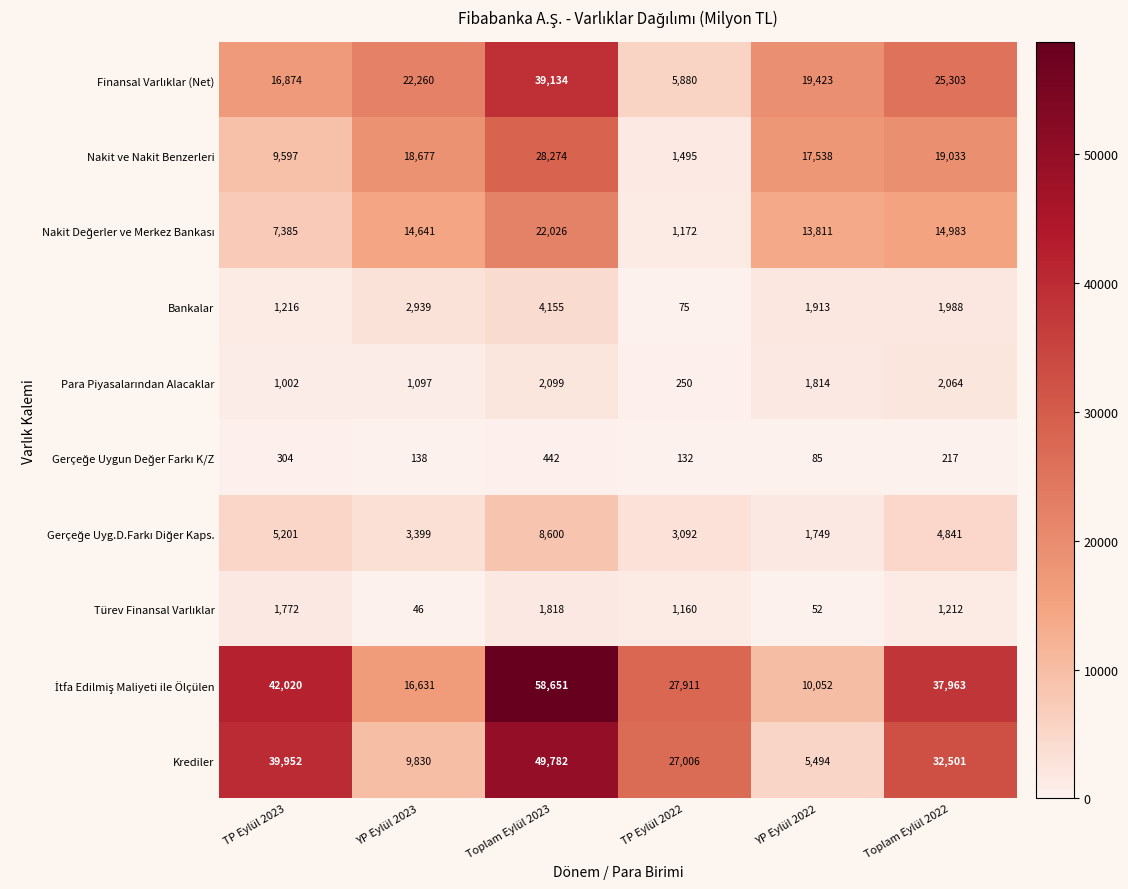

Which series changed the most between TP Eylül 2022 and YP Eylül 2022?

Krediler